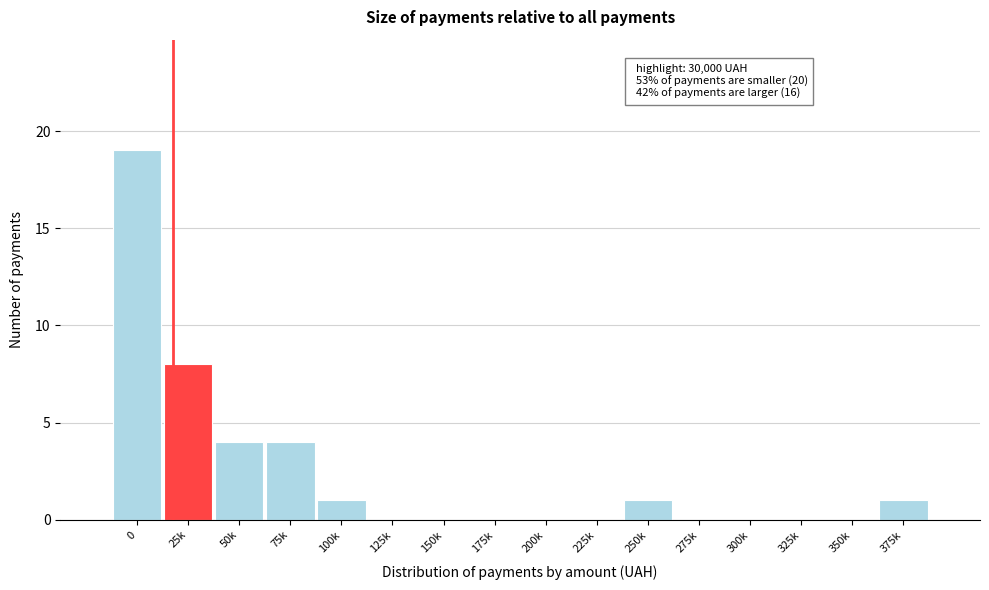

Reading left to right, list all the values displayed in this chart.

0=19	25k=8	50k=4	75k=4	100k=1	125k=0	150k=0	175k=0	200k=0	225k=0	250k=1	275k=0	300k=0	325k=0	350k=0	375k=1